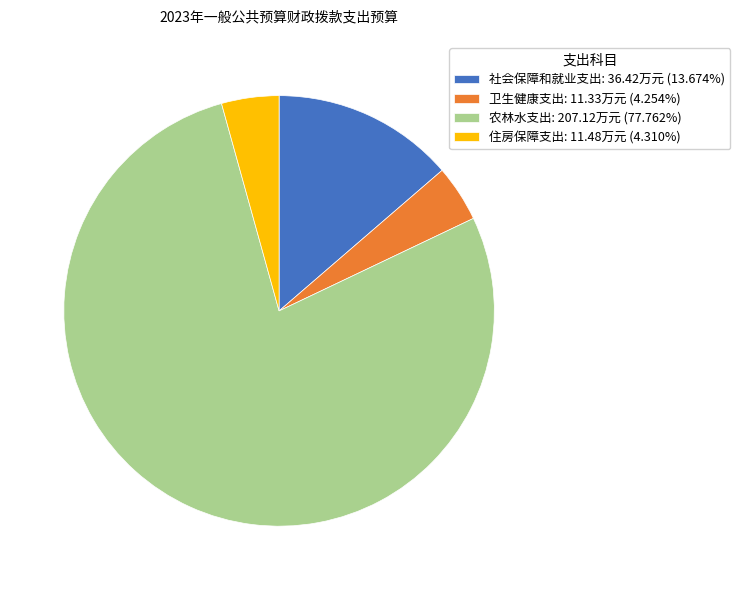

True or false: 农林水支出 accounts for 66% of the total.

False